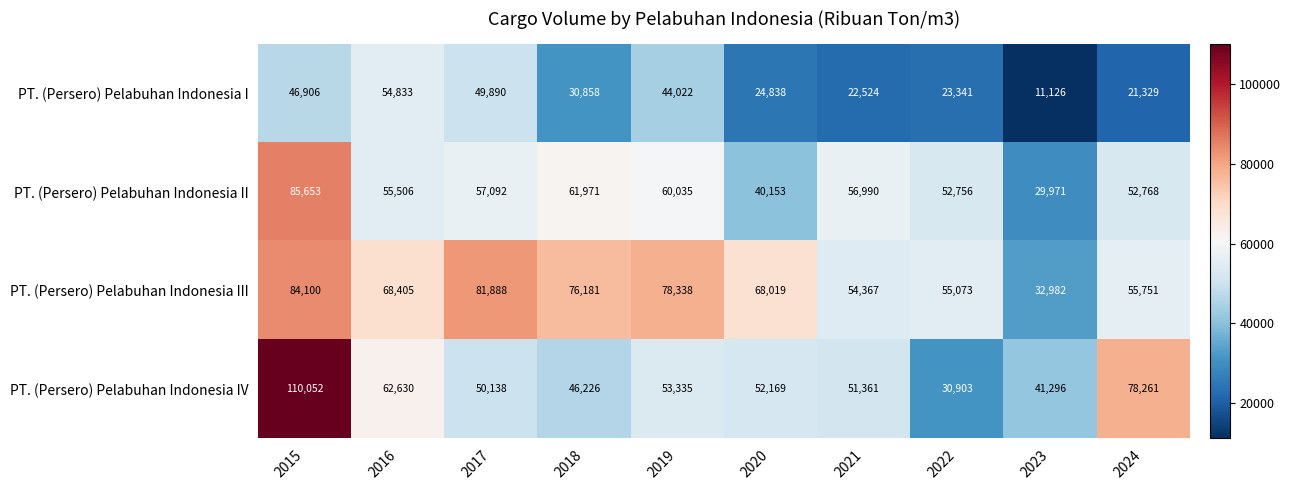

Which series has the widest spread of values?

PT. (Persero) Pelabuhan Indonesia IV